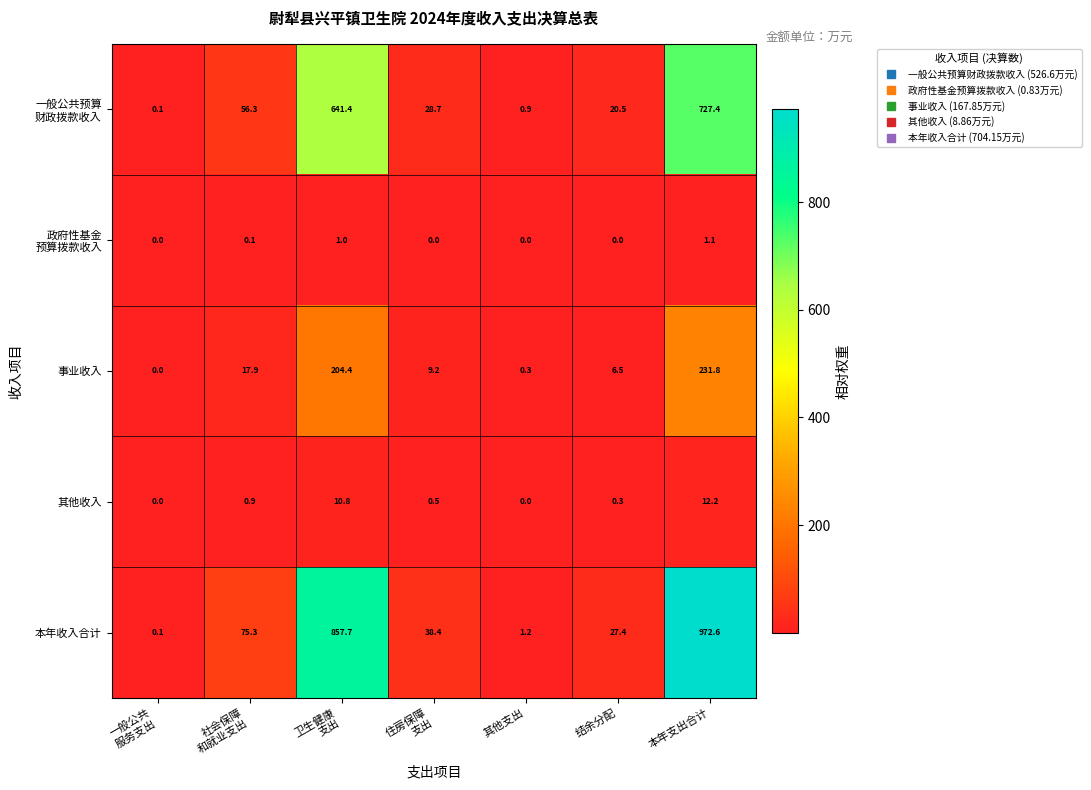

Count the number of data series in this chart.

5